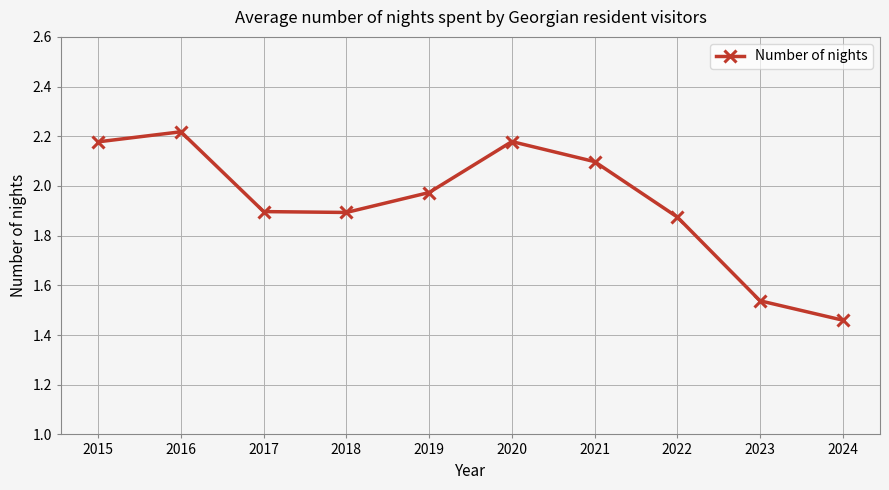

Which category has the highest value across all series?

2016